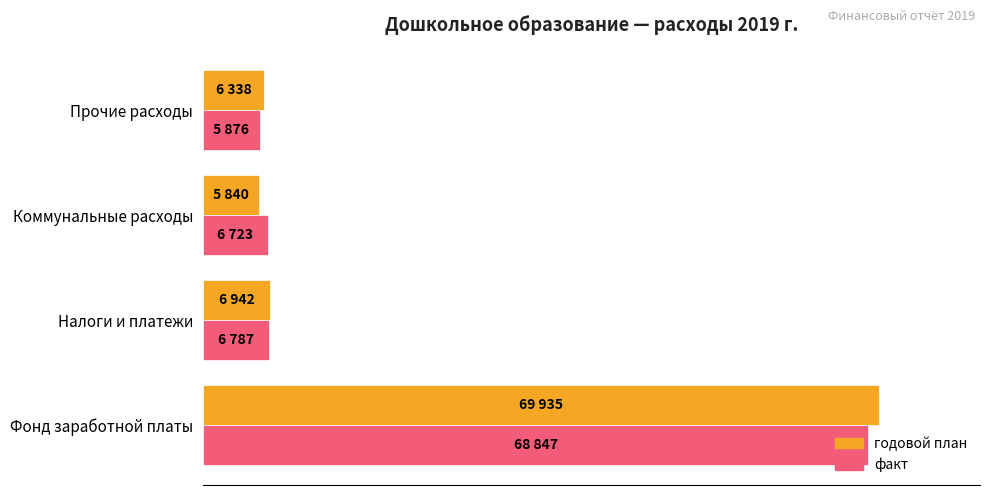

What are all the series names shown in the legend?

годовой план, факт